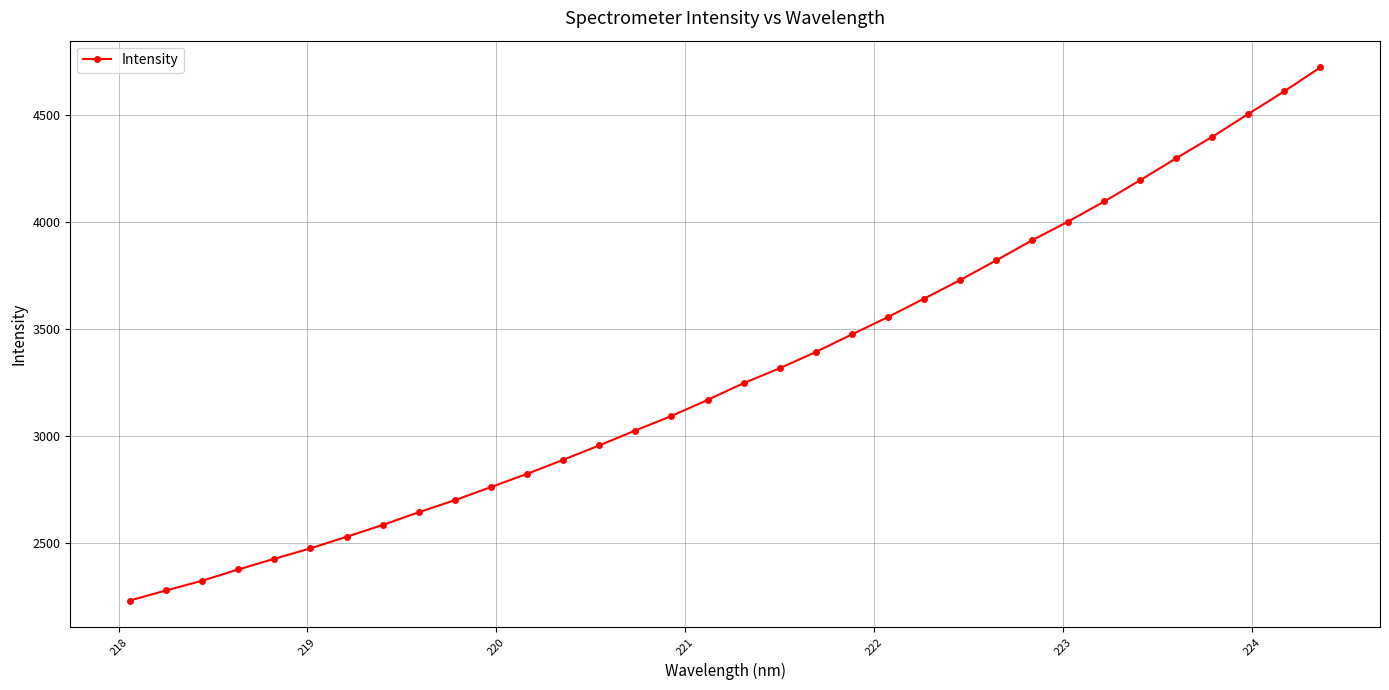

What is the value of the 13th point from the left?

2888.4